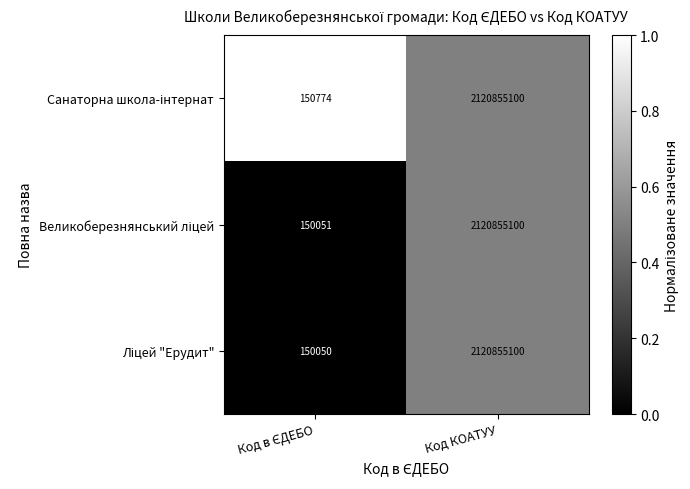

Which label corresponds to the largest value in the chart?

Код КОАТУУ